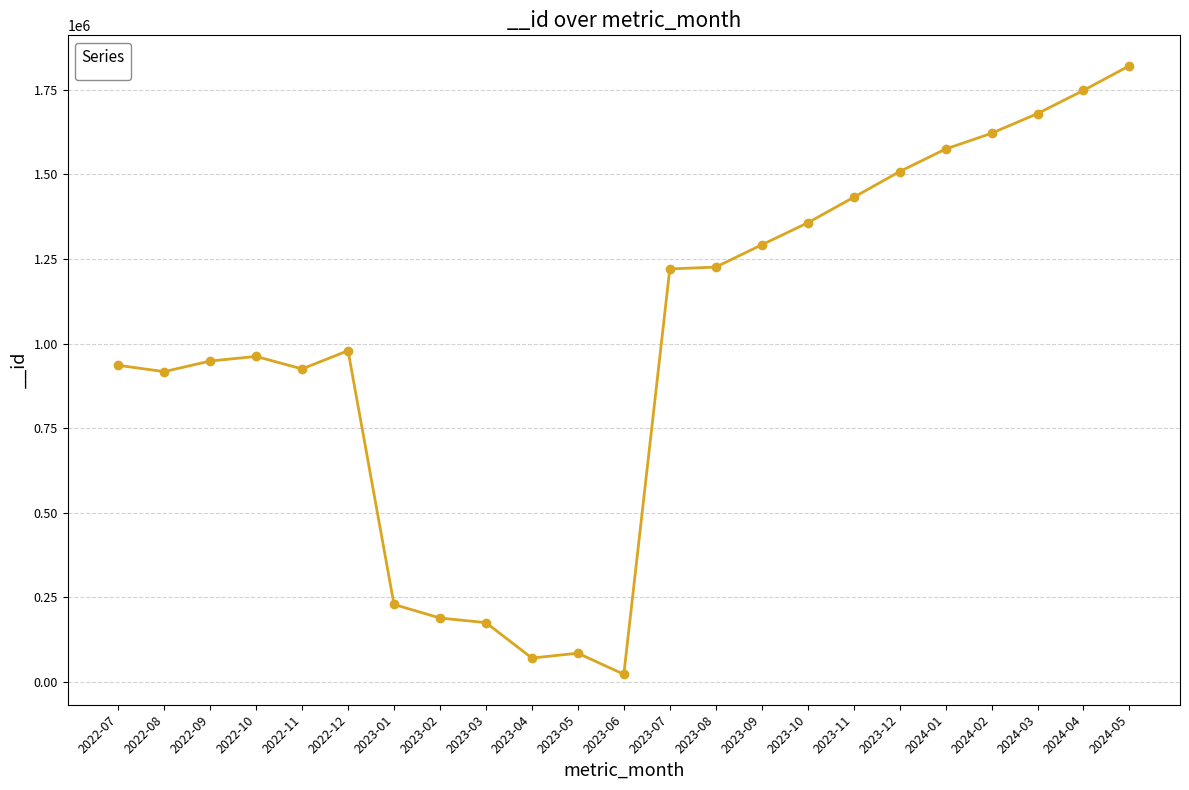

Approximately how many times larger is the value at 2023-09 compared to 2022-12?

1.3